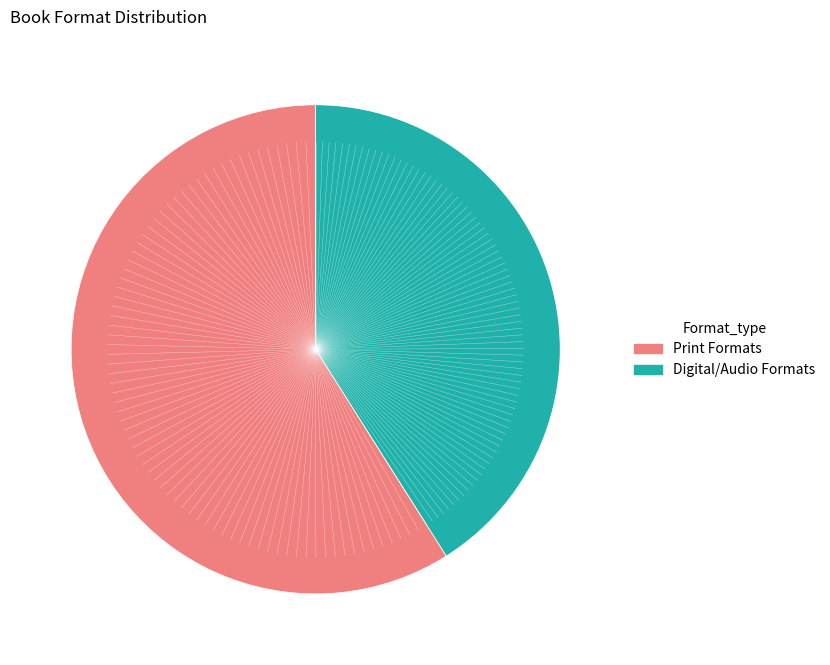

Count the number of slices in the pie.

2